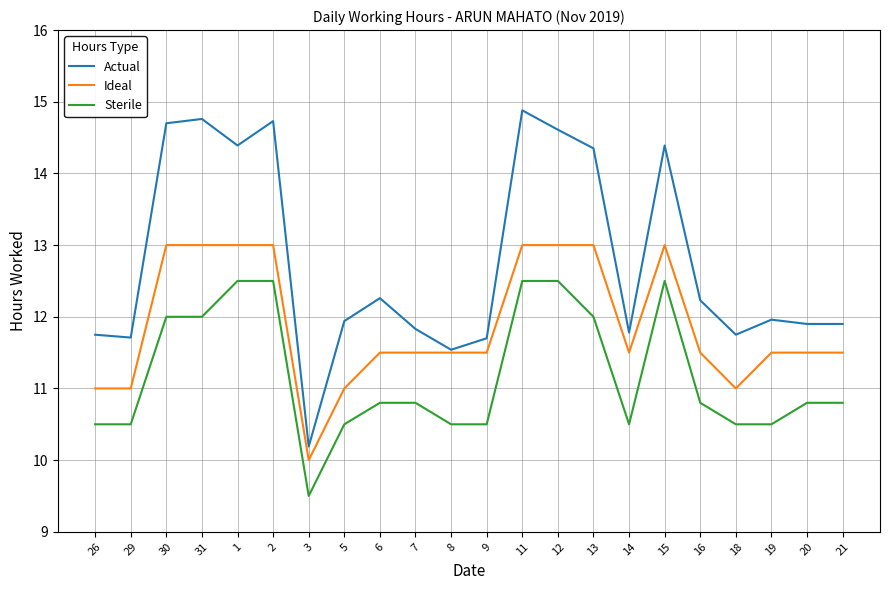

Is it true that Sterile equals 10.5 at 5?

True